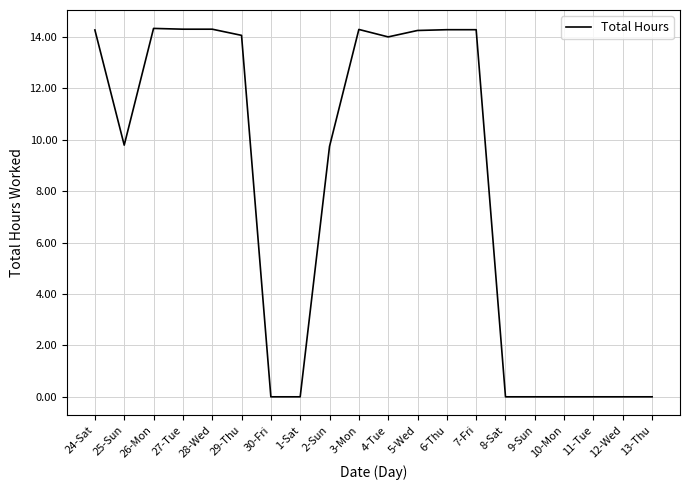

How many lines are shown in the chart?

1